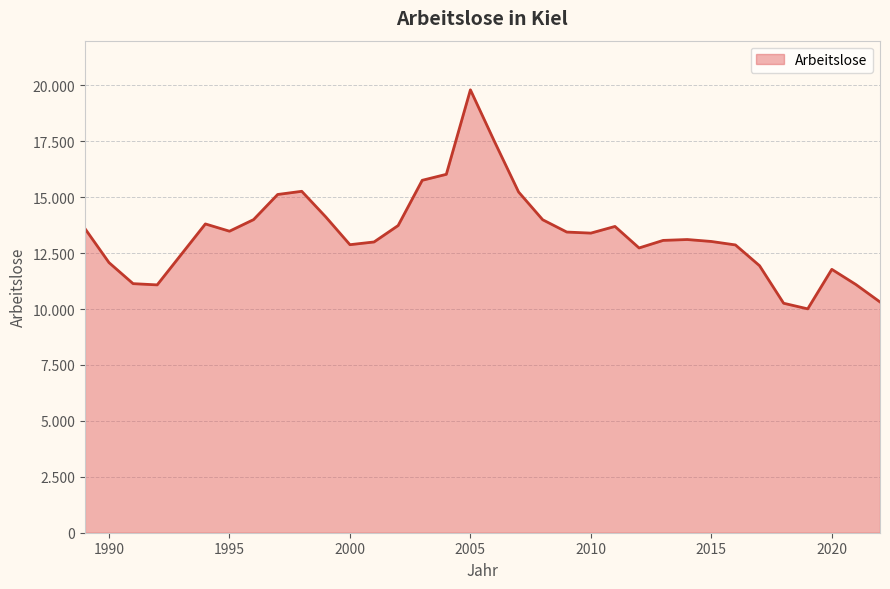

What is the difference between the second highest and minimum values?

7478